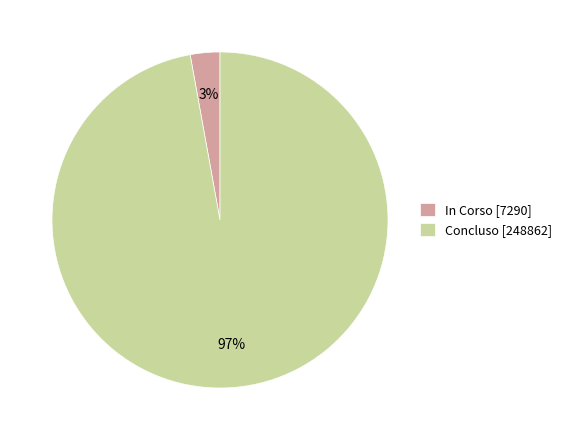

Between Concluso [248862] and In Corso [7290], which is larger?

Concluso [248862]